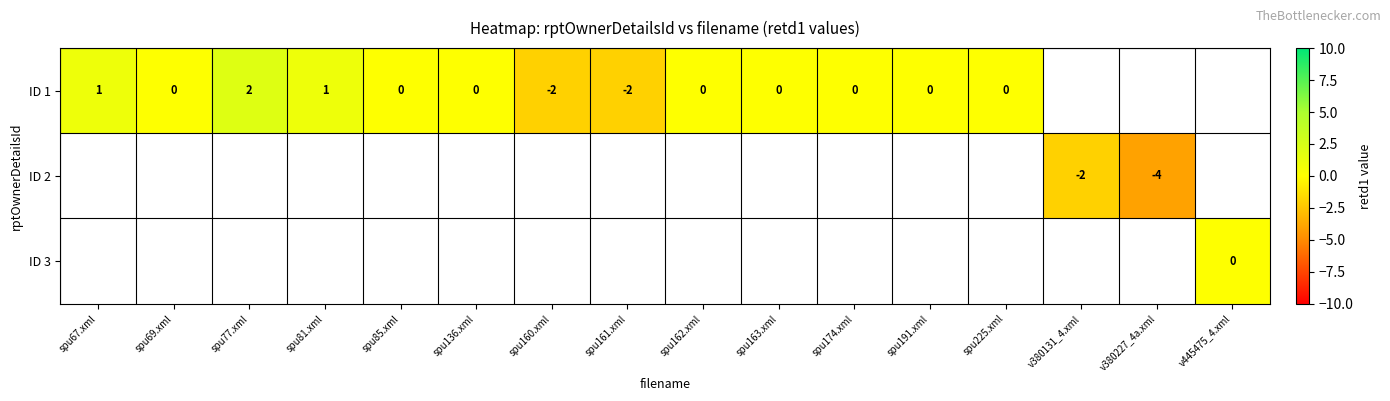

The ID 1 series shows 2 at spu67.xml. True or false?

False